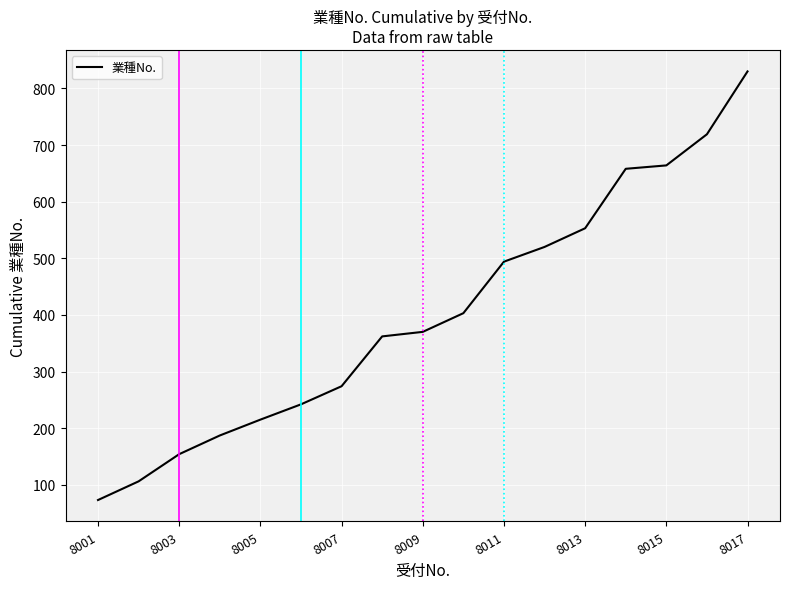

What is the difference between the maximum and minimum values?

757